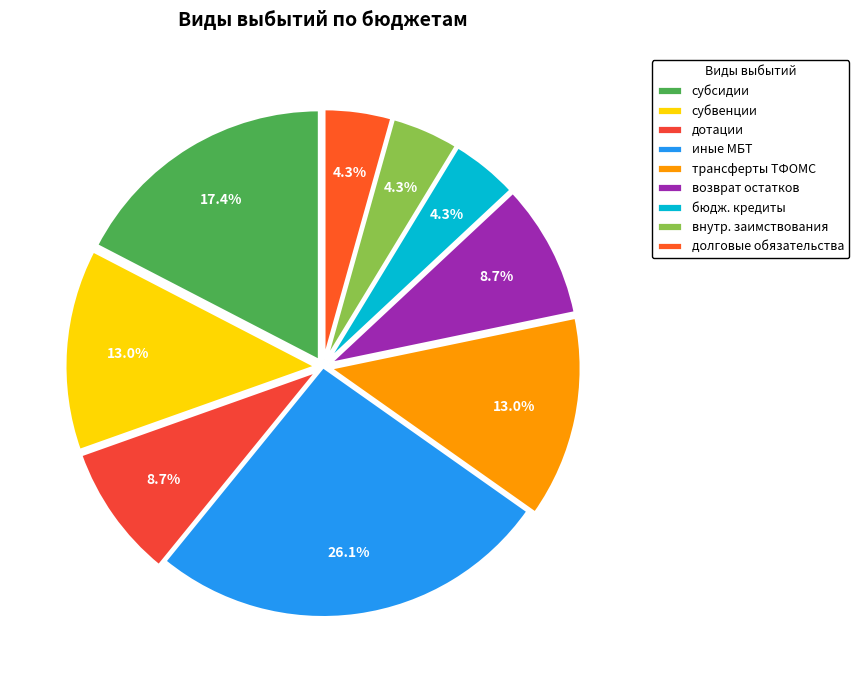

The дотации slice represents 9% of the pie. True or false?

True